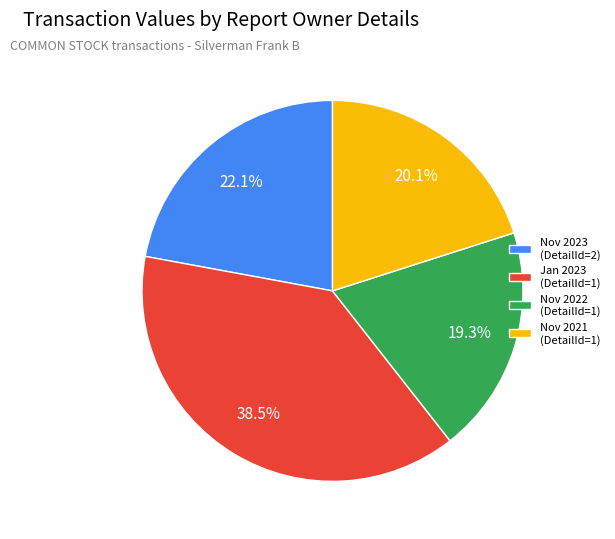

Which slice is the largest?

Jan 2023 (DetailId=1)